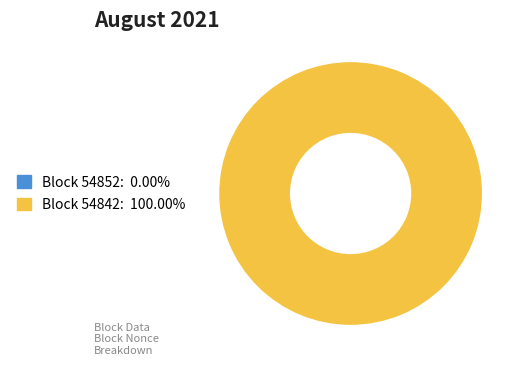

Is there any slice that represents more than half of the pie?

Yes